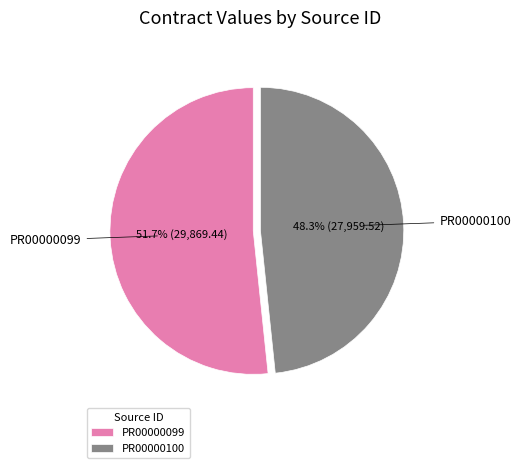

Does any single category account for the majority?

Yes